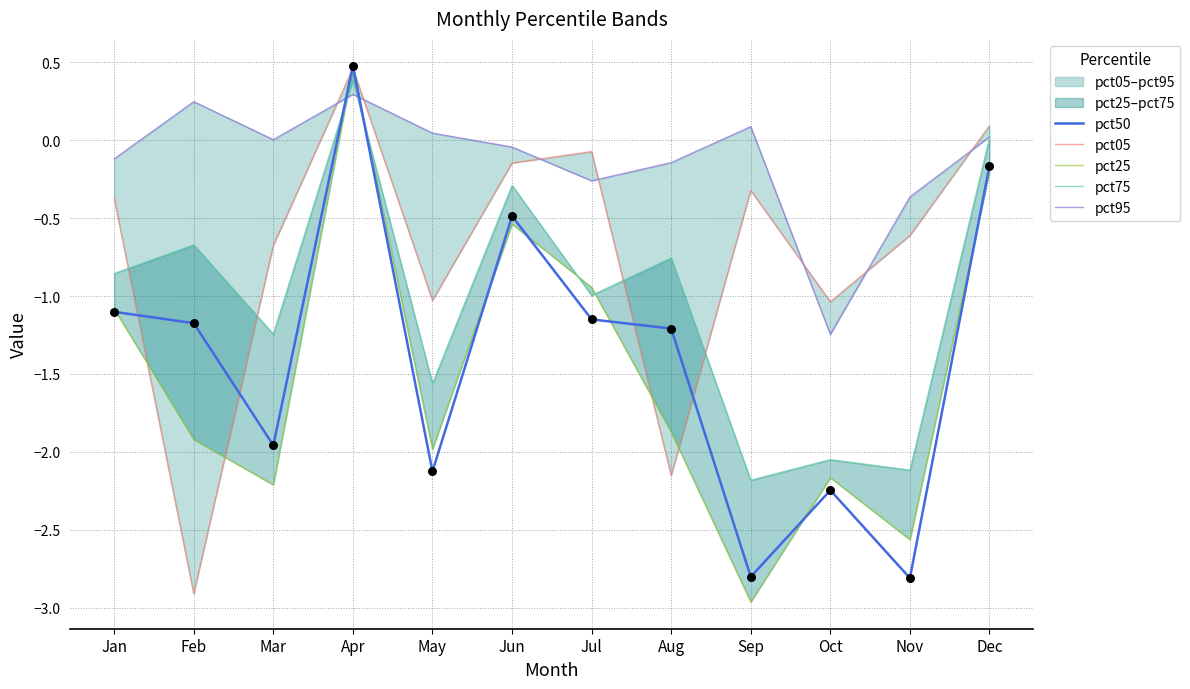

At which category is the sum across all series the highest?

Apr